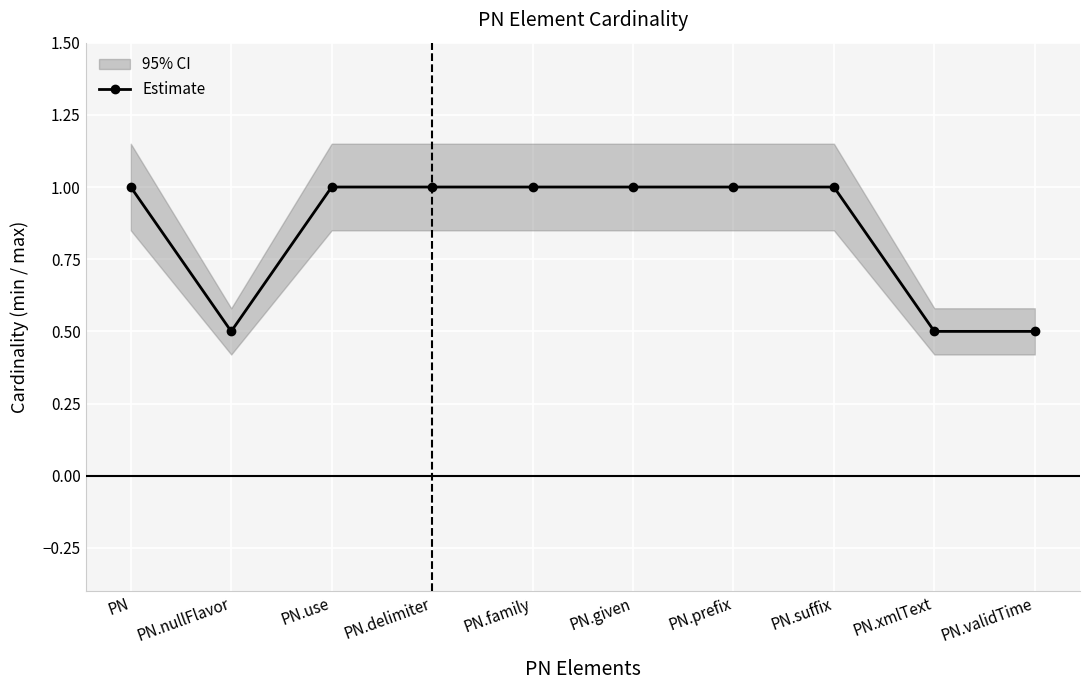

What is the approximate value at PN.prefix?

1.0